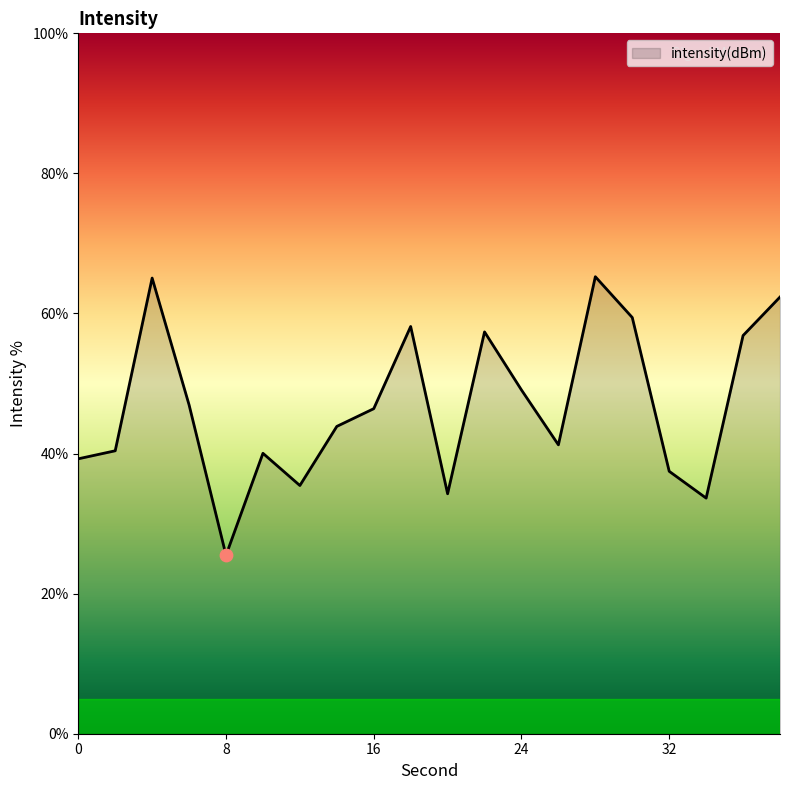

What is the smallest value displayed?

25.5